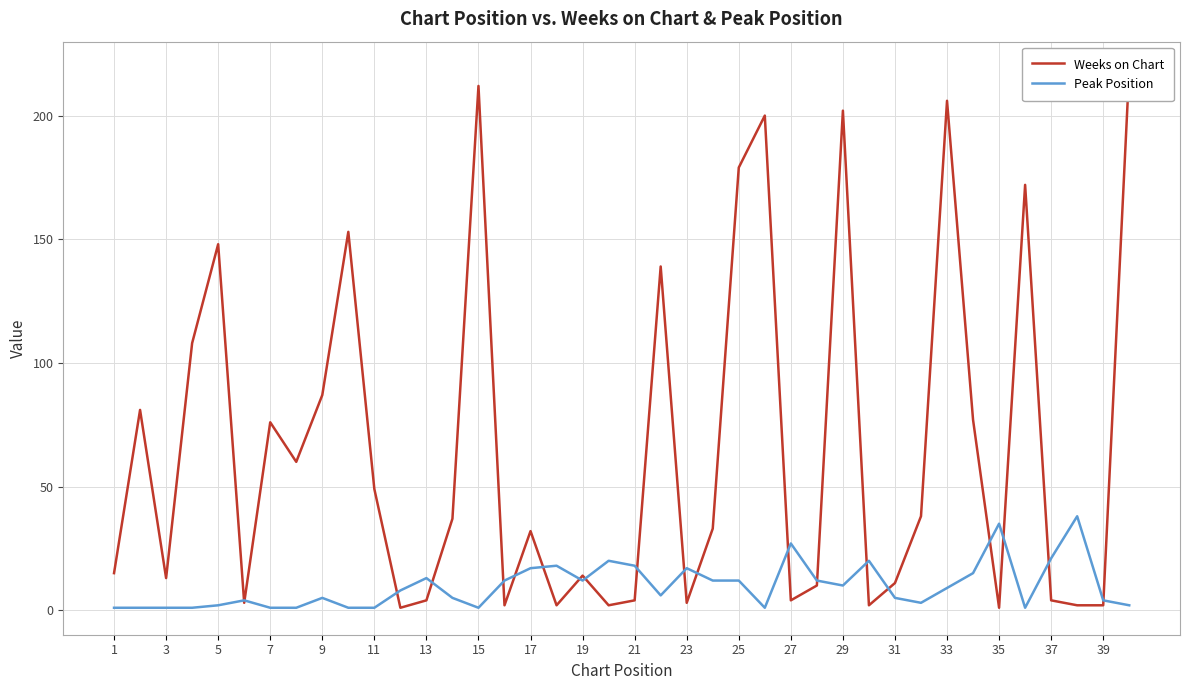

What is the highest value of the Peak Position series?

38